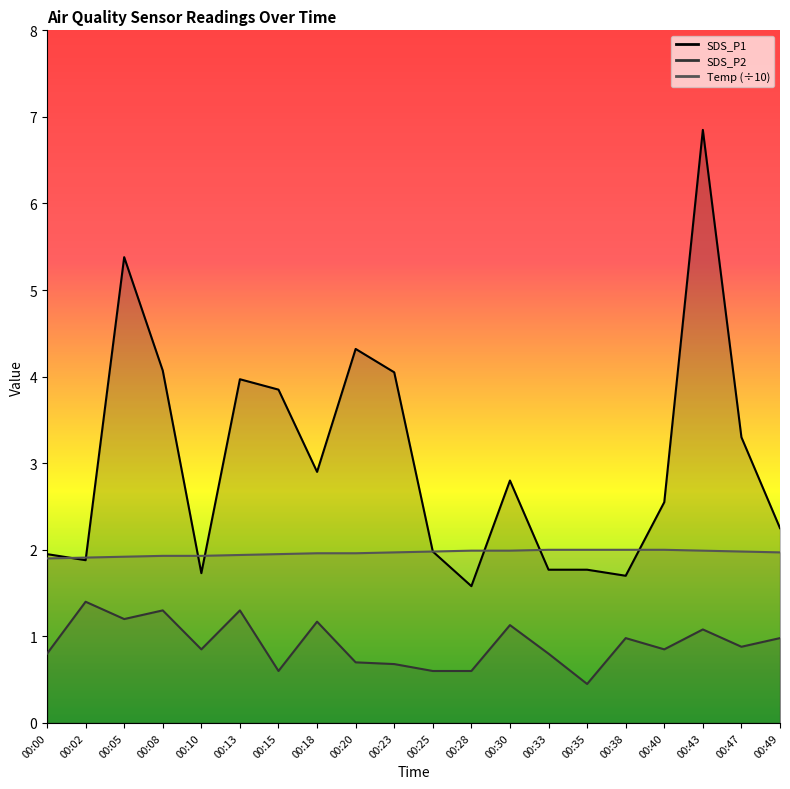

Where is the first local maximum for SDS_P2?

00:02